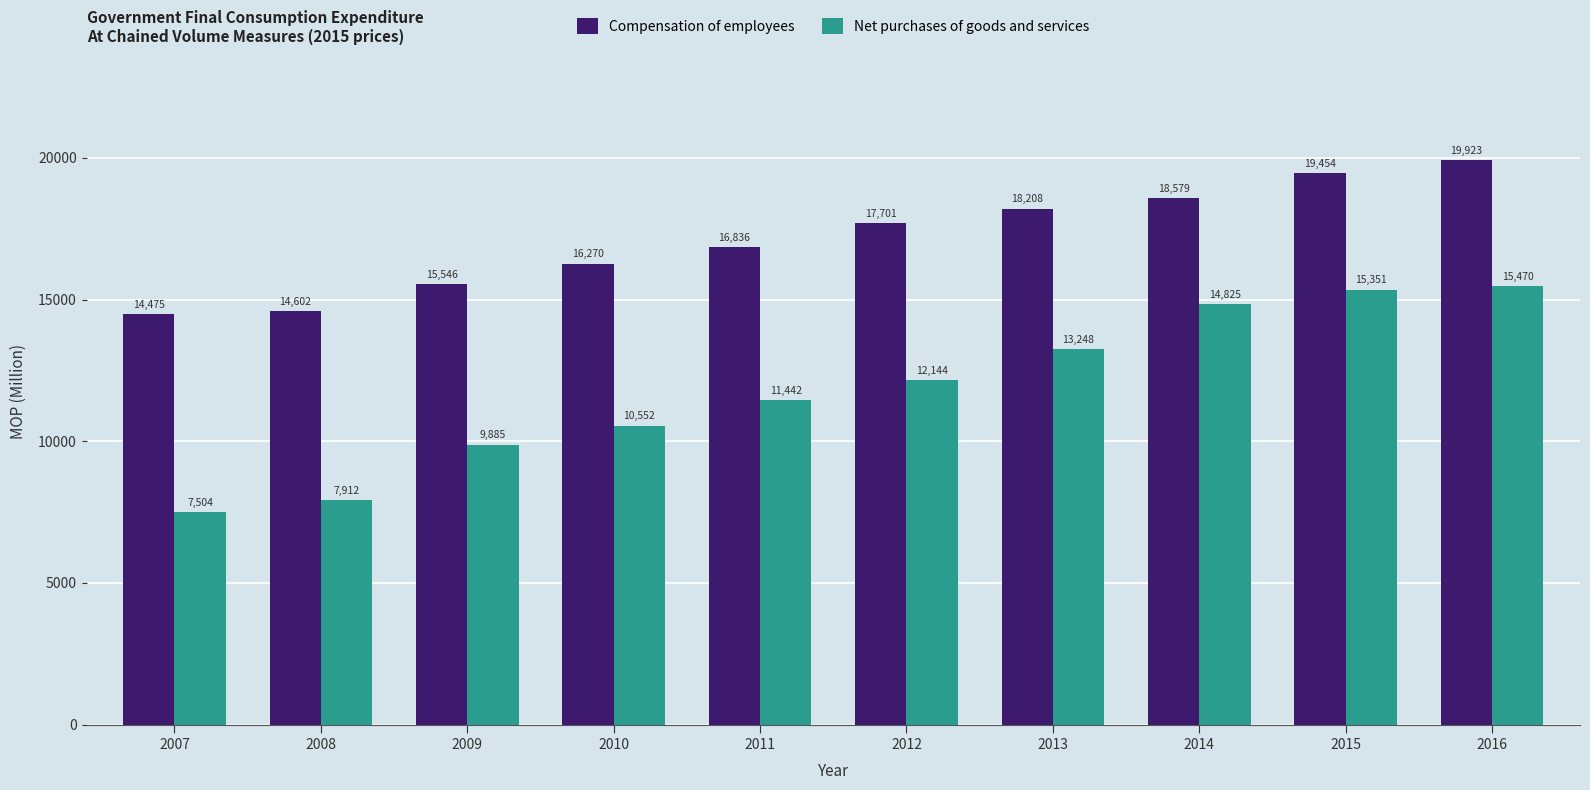

What is the approximate value of Net purchases of goods and services at 2008, to the nearest 10?

7910